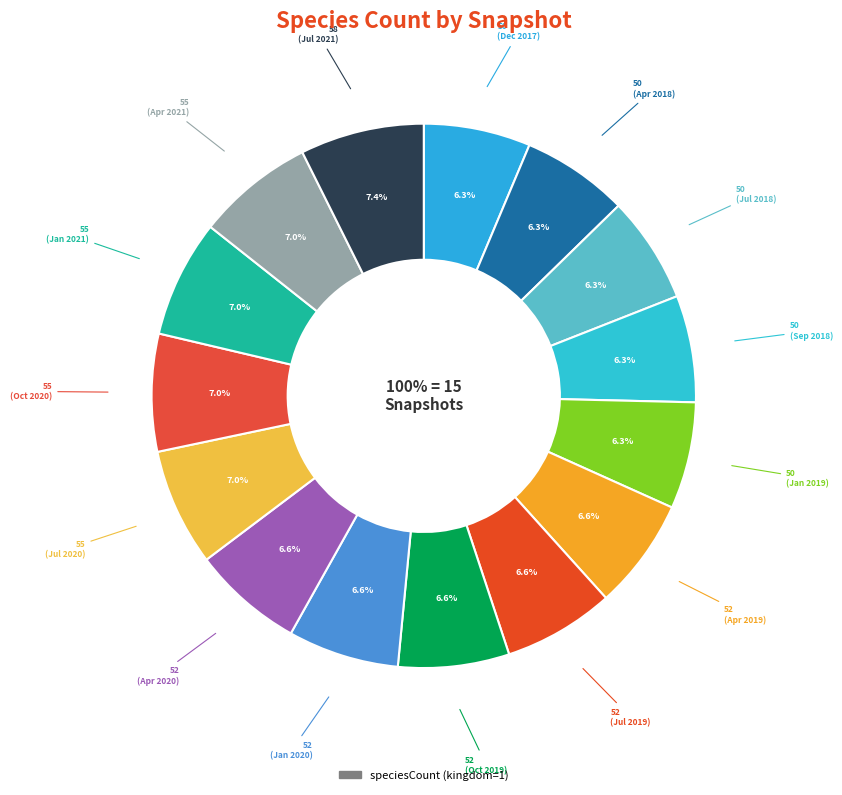

What percentage is the 55 (2021-01-01) slice, to the nearest percent?

7%